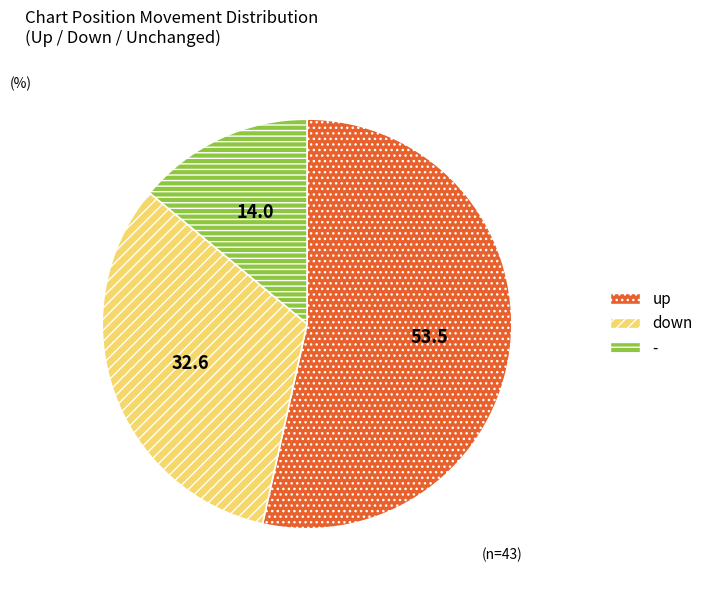

Is there any slice that represents more than half of the pie?

Yes